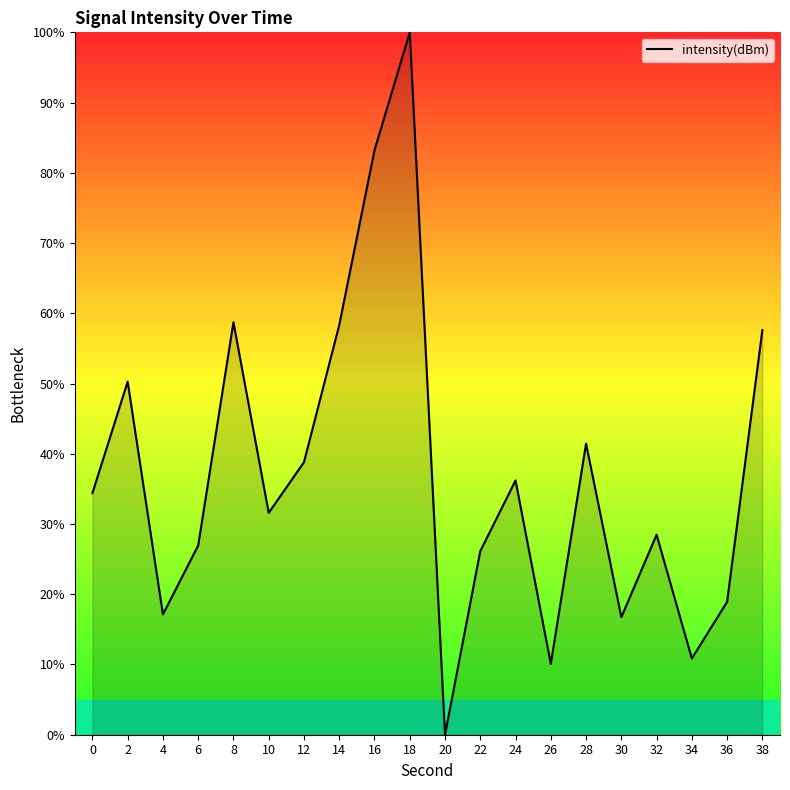

What is the difference between the values at 22 and 18?

73.9